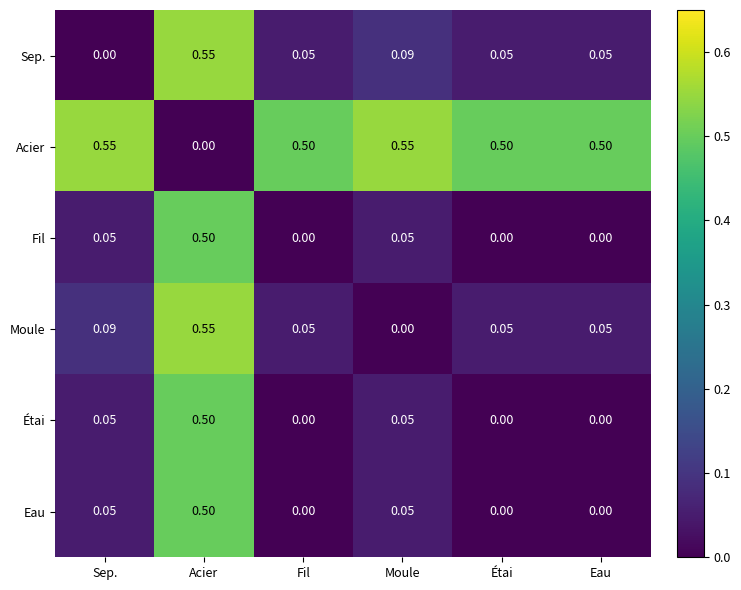

At which category is the sum across all series the highest?

Acier